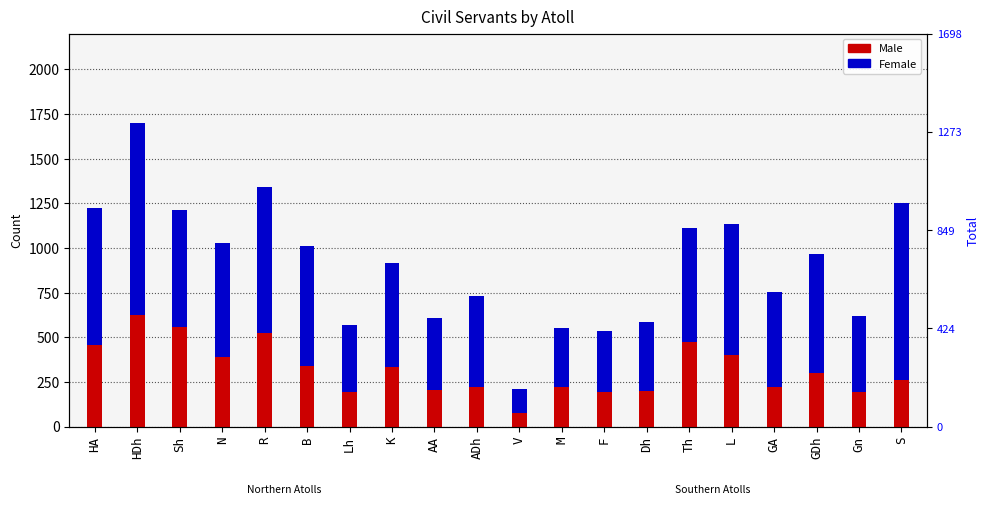

Is the value of Female at B greater than the value of Male at N?

Yes